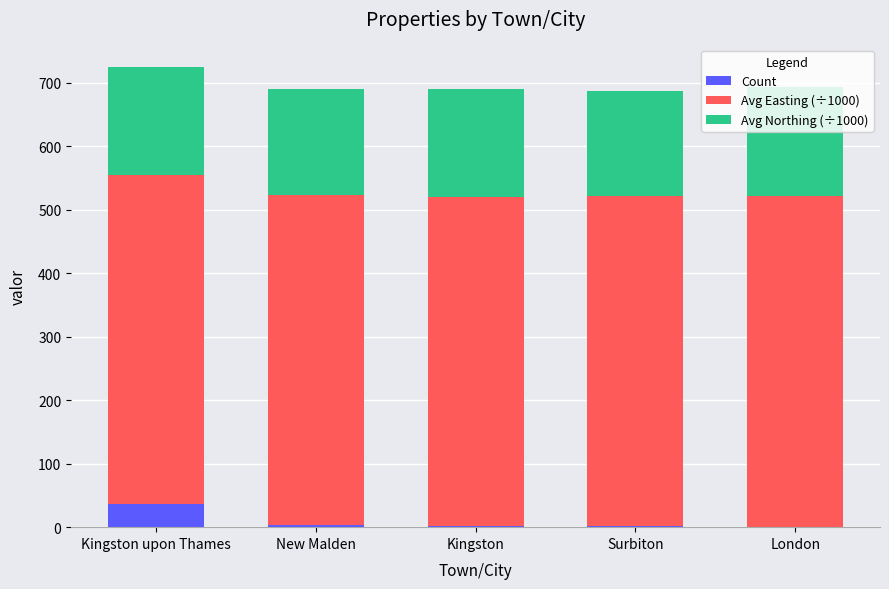

What is the sum of all Count values?

44.0